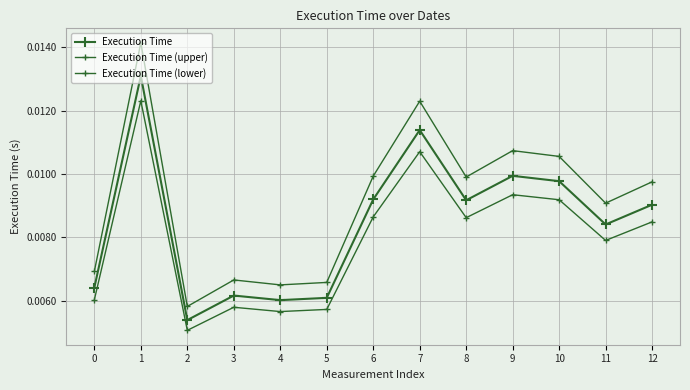

How many lines are shown in the chart?

3